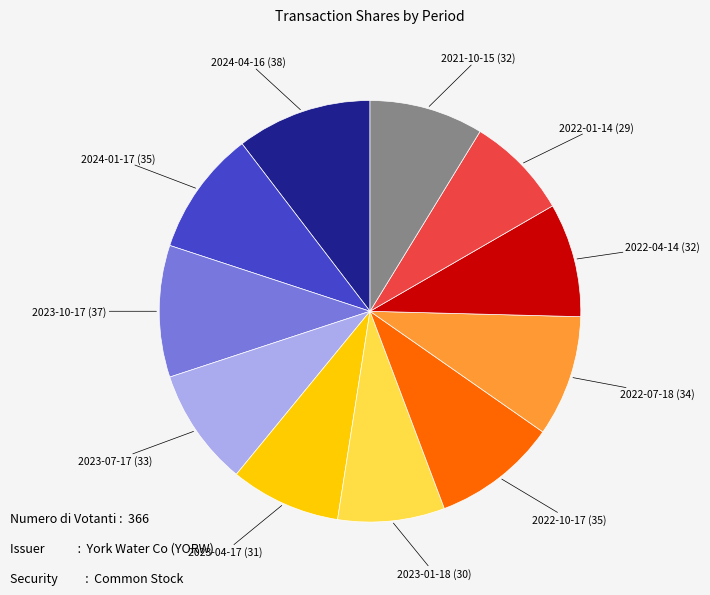

Is there any slice that represents more than half of the pie?

No